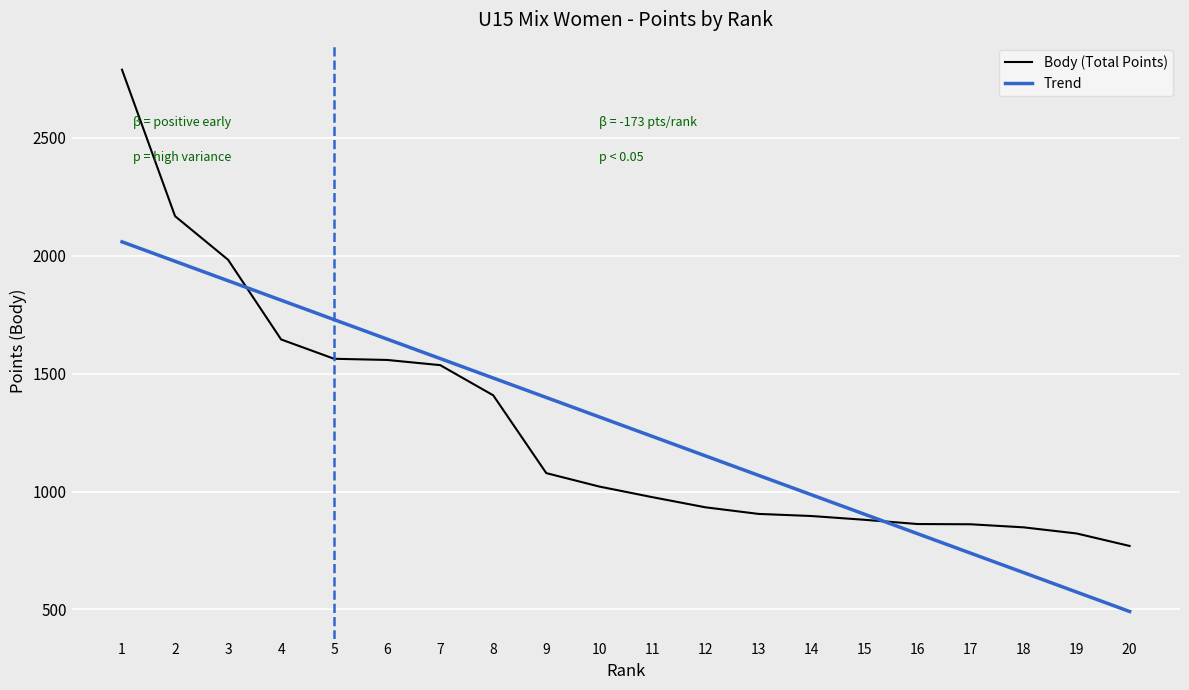

What is the value of the 3rd point from the left?

1983